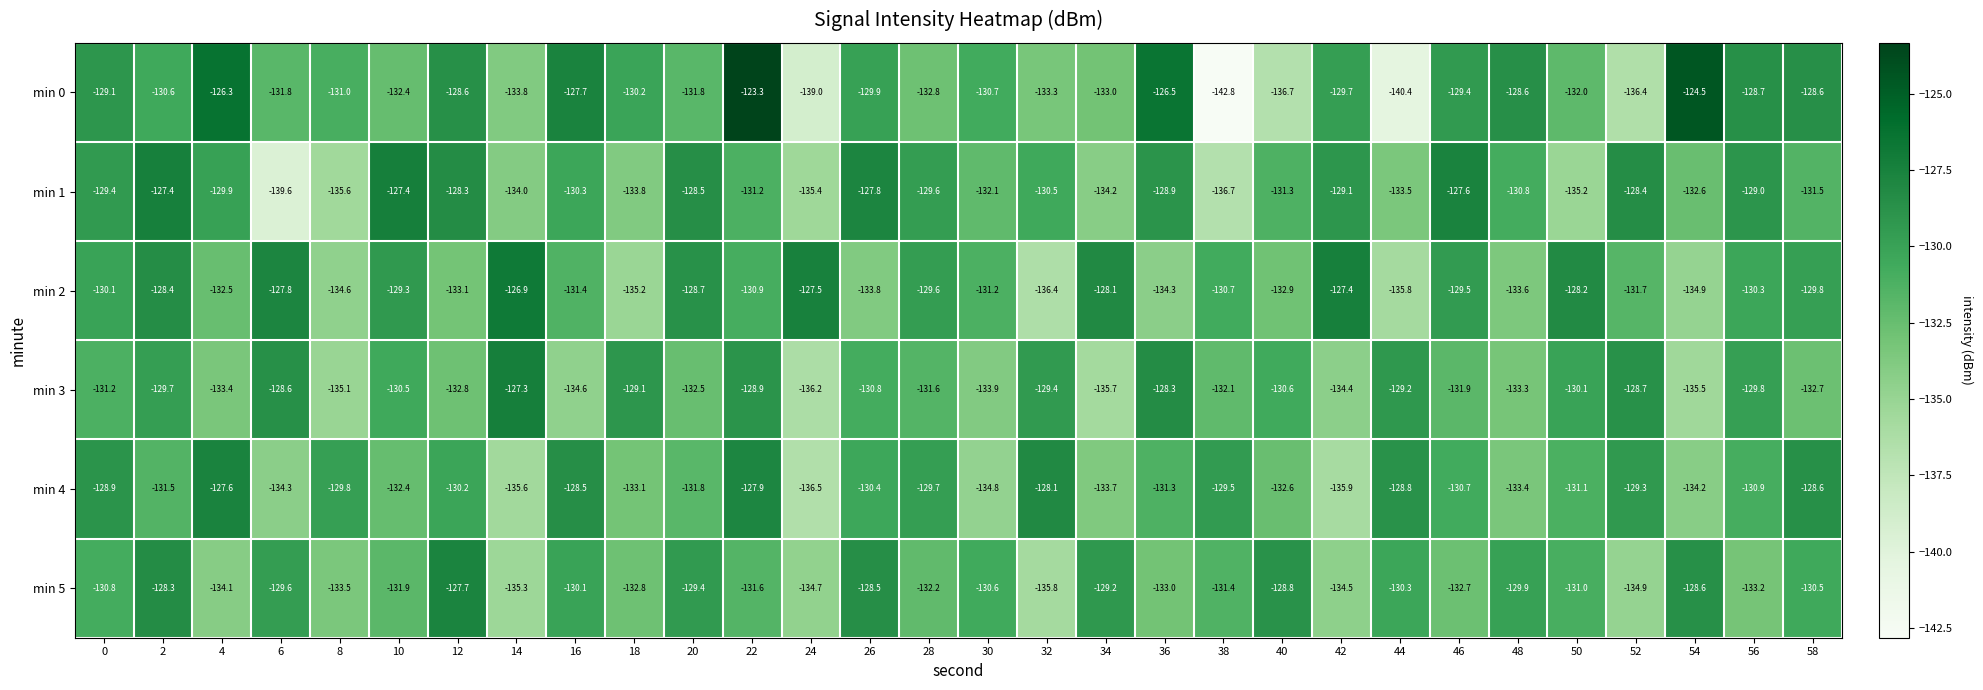

How many categories are shown in the chart?

30